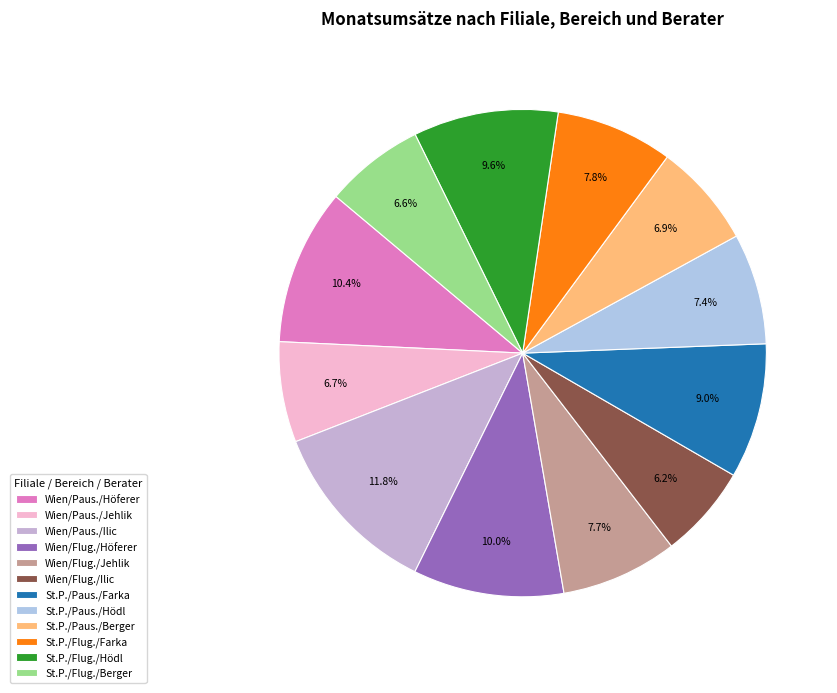

Count the number of slices in the pie.

12